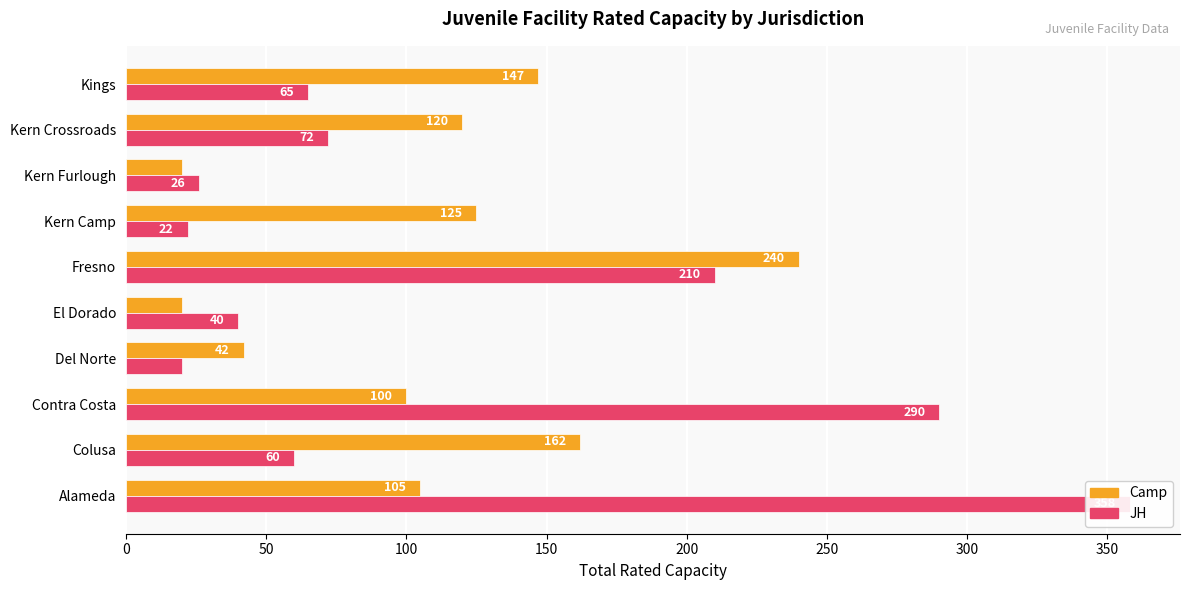

What is the difference between the maximum and minimum values in the JH series?

338